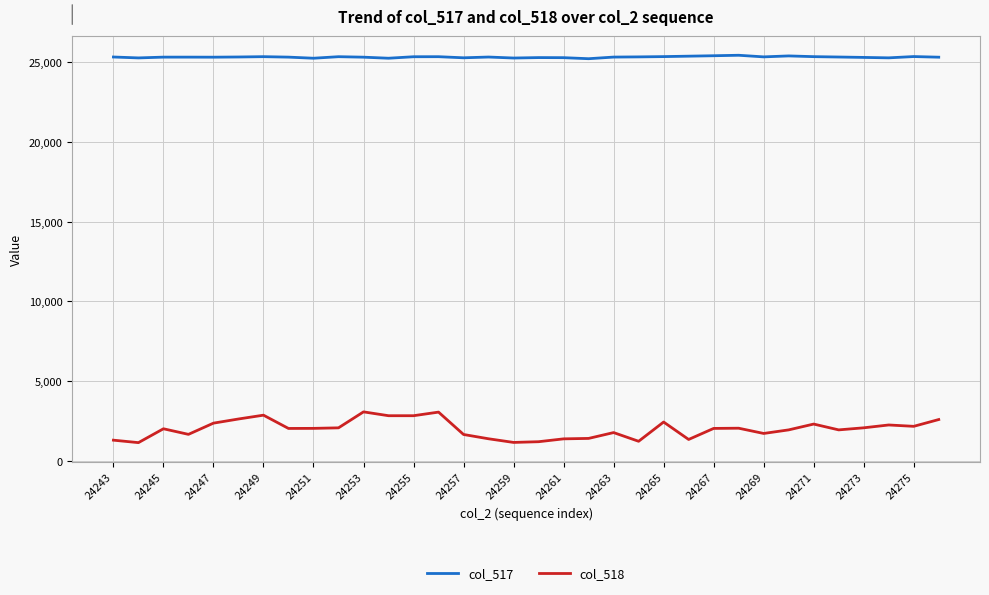

Is this an area chart (filled region under the line)?

No